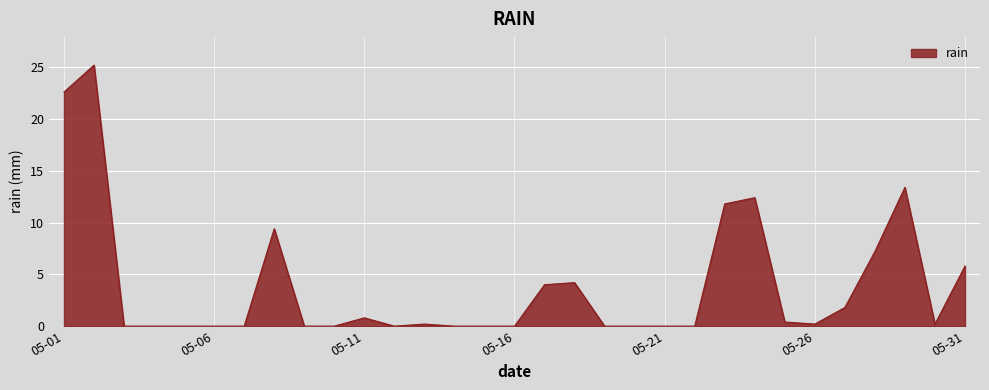

What is the difference between the maximum and minimum values?

25.2